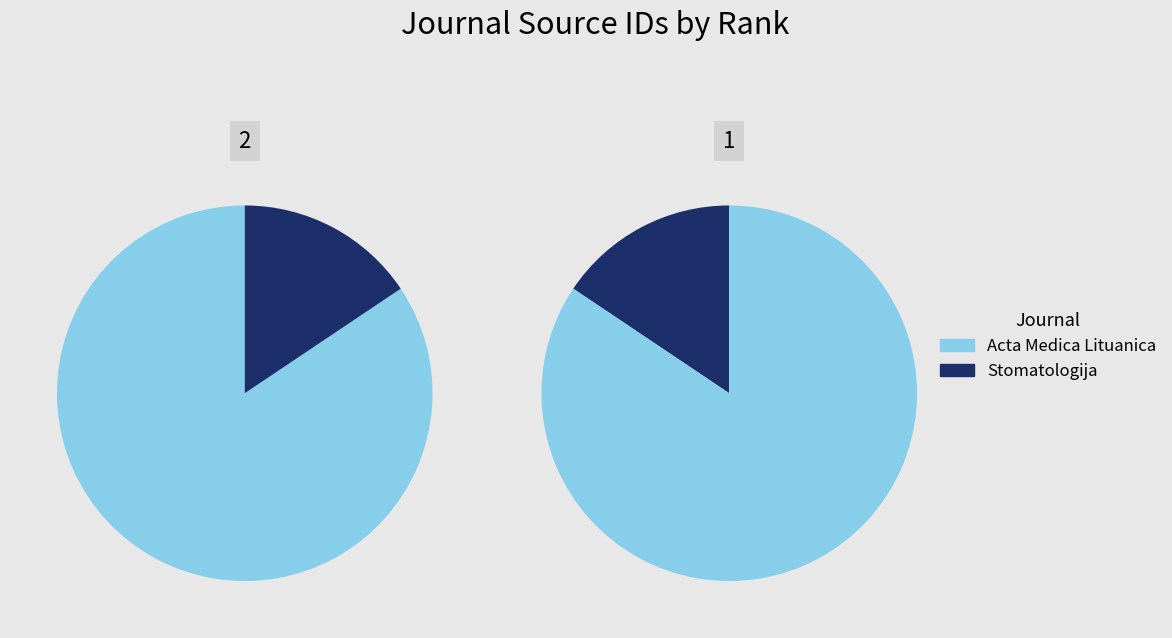

The 1 slice represents 16% of the pie. True or false?

True